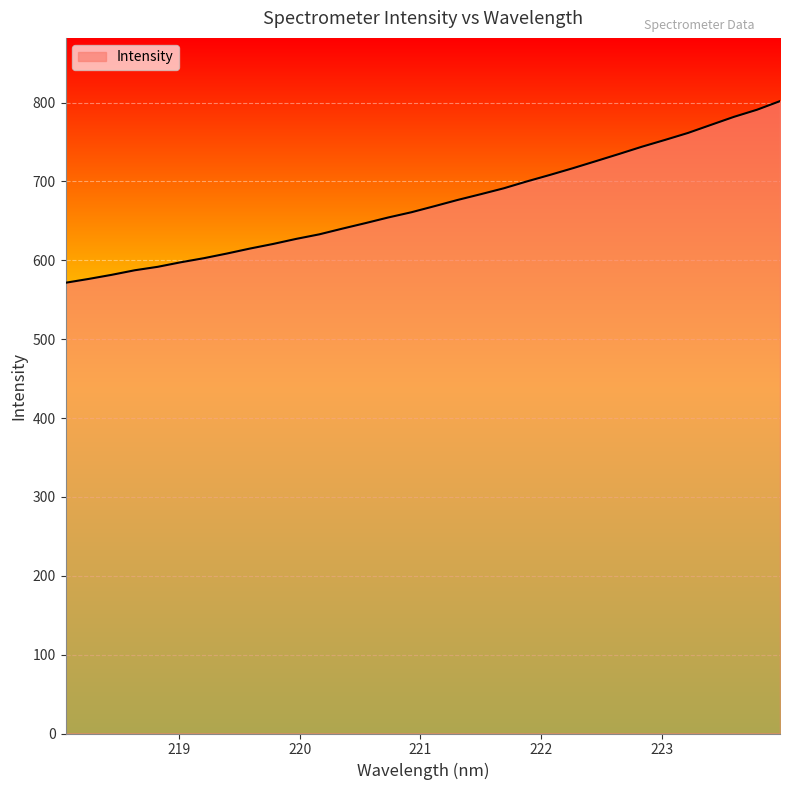

What is the smallest value displayed?

571.5